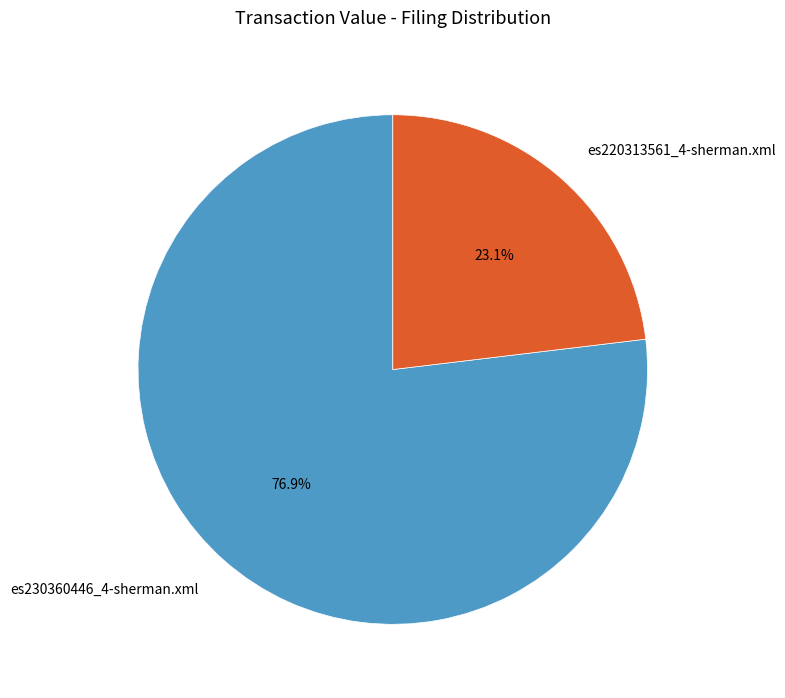

Which has a higher value, es220313561_4-sherman.xml or es230360446_4-sherman.xml?

es230360446_4-sherman.xml